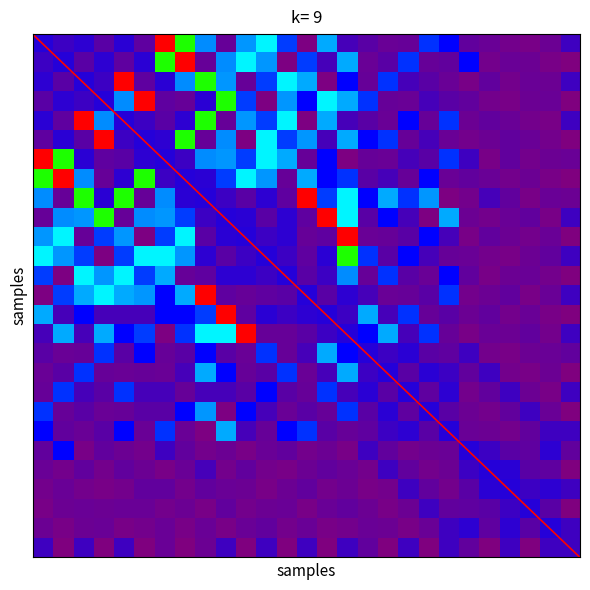

Reading right to left, what are all the values shown in this chart?

1: 27=1218	26=383	25=168	24=267	23=433	22=564	21=2362	20=2839	19=484	18=446	17=731	16=1109	15=3955	14=62	13=2939	12=4633	11=3775	10=494	9=3678	8=7383	7=11852	6=622	5=1584	4=737	3=1564	2=1285	1=1695
2: 27=0	26=168	25=383	24=433	23=267	22=2362	21=564	20=484	19=2839	18=731	17=446	16=3955	15=1109	14=2939	13=62	12=3775	11=4633	10=3678	9=494	8=11852	7=7383	6=1584	5=622	4=1564	3=737	2=1695	1=1285
3: 27=1218	26=383	25=433	24=267	23=564	22=168	21=446	20=731	19=1109	18=2839	17=484	16=2362	15=62	14=3955	13=4633	12=2939	11=494	10=3775	9=7383	8=3678	7=1584	6=622	5=11852	4=1285	3=1695	2=737	1=1564
4: 27=0	26=433	25=383	24=168	23=267	22=564	21=731	20=1109	19=446	18=484	17=2839	16=3955	15=4633	14=2362	13=3775	12=62	11=2939	10=7383	9=1584	8=494	7=622	6=11852	5=3678	4=1695	3=1285	2=1564	1=737
5: 27=1218	26=168	25=267	24=433	23=564	22=383	21=2839	20=484	19=2362	18=446	17=731	16=1109	15=3955	14=62	13=4633	12=2939	11=3775	10=494	9=7383	8=1564	7=737	6=1285	5=1695	4=3678	3=11852	2=622	1=1584
6: 27=0	26=267	25=433	24=564	23=383	22=267	21=446	20=1109	19=484	18=2839	17=2362	16=3955	15=1109	14=3775	13=2939	12=4633	11=62	10=3678	9=494	8=7383	7=1564	6=1695	5=1285	4=11852	3=737	2=1584	1=622
7: 27=433	26=383	25=267	24=564	23=168	22=1218	21=2839	20=731	19=1109	18=446	17=484	16=62	15=2362	14=494	13=3955	12=4633	11=2939	10=3775	9=3678	8=1285	7=1695	6=1564	5=737	4=622	3=1584	2=7383	1=11852
8: 27=0	26=168	25=383	24=267	23=433	22=564	21=446	20=2362	19=484	18=1109	17=731	16=2839	15=2362	14=3955	13=494	12=3775	11=4633	10=2939	9=1584	8=1695	7=1285	6=7383	5=1564	4=494	3=3678	2=11852	1=7383
9: 27=383	26=433	25=168	24=564	23=1109	22=267	21=62	20=3775	19=2839	18=3955	17=2362	16=4633	15=2939	14=11852	13=622	12=1564	11=737	10=1285	9=1695	8=1584	7=3678	6=494	5=7383	4=1584	3=7383	2=494	1=3678
10: 27=1218	26=168	25=564	24=433	23=267	22=383	21=3955	20=62	19=1109	18=2362	17=731	16=4633	15=11852	14=622	13=1564	12=737	11=1584	10=1695	9=1285	8=2939	7=3775	6=3678	5=494	4=7383	3=3775	2=3678	1=494
11: 27=0	26=433	25=267	24=383	23=564	22=168	21=1109	20=2362	19=731	18=484	17=446	16=11852	15=622	14=494	13=1564	12=1285	11=1695	10=1584	9=737	8=4633	7=2939	6=62	5=3775	4=2939	3=494	2=4633	1=3775
12: 27=1218	26=564	25=383	24=168	23=267	22=433	21=484	20=1109	19=2362	18=731	17=2839	16=7383	15=1584	14=622	13=1285	12=1695	11=1285	10=737	9=1564	8=3775	7=4633	6=4633	5=2939	4=62	3=2939	2=3775	1=4633
13: 27=0	26=267	25=433	24=383	23=168	22=564	21=2362	20=446	19=731	18=2839	17=484	16=3678	15=1285	14=737	13=1695	12=1285	11=1564	10=1564	9=622	8=494	7=3955	6=2939	5=4633	4=3775	3=4633	2=62	1=2939
14: 27=1218	26=433	25=168	24=564	23=383	22=267	21=2839	20=731	19=484	18=446	17=1109	16=1564	15=737	14=1695	13=737	12=622	11=494	10=622	9=11852	8=3955	7=2362	6=3775	5=3955	4=4633	3=3955	2=2939	1=62
15: 27=0	26=168	25=433	24=267	23=564	22=383	21=731	20=484	19=2839	18=1109	17=3955	16=1285	15=1695	14=1564	13=1285	12=1584	11=622	10=11852	9=2939	8=2362	7=2362	6=1109	5=1109	4=1109	3=2362	2=1109	1=3955
16: 27=1218	26=267	25=564	24=383	23=433	22=168	21=484	20=2839	19=1109	18=3955	17=2362	16=1695	15=1284	14=737	13=494	12=494	11=11852	10=4633	9=4633	8=2839	7=62	6=2939	5=2362	4=3955	3=1109	2=3955	1=1109
17: 27=564	26=433	25=383	24=168	23=267	22=1218	21=622	20=737	19=1584	18=1285	17=1695	16=2362	15=3955	14=1109	13=484	12=2839	11=446	10=731	9=2362	8=731	7=484	6=2362	5=731	4=2839	3=484	2=446	1=731
18: 27=0	26=383	25=168	24=267	23=1218	22=564	21=1285	20=1584	19=737	18=1695	17=1285	16=3955	15=1109	14=446	13=2839	12=731	11=484	10=2362	9=3955	8=1109	7=446	6=484	5=446	4=484	3=2839	2=731	1=446
19: 27=1218	26=168	25=383	24=1218	23=564	22=267	21=1564	20=622	19=1695	18=737	17=1584	16=1109	15=2839	14=484	13=731	12=2362	11=731	10=1109	9=1109	8=484	7=1109	6=1109	5=2839	4=731	3=1109	2=2839	1=484
20: 27=0	26=433	25=1218	24=564	23=267	22=383	21=737	20=1695	19=622	18=1584	17=737	16=2839	15=484	14=731	13=446	12=1109	11=2362	10=62	9=3775	8=2362	7=731	6=731	5=484	4=446	3=731	2=484	1=2839
21: 27=1218	26=1218	25=564	24=267	23=383	22=433	21=1695	20=737	19=1564	18=1285	17=622	16=484	15=731	14=2839	13=2362	12=484	11=1109	10=3955	9=62	8=446	7=2839	6=446	5=2362	4=731	3=446	2=564	1=2362
22: 27=564	26=1564	25=622	24=737	23=1285	22=1695	21=433	20=383	19=267	18=564	17=1218	16=168	15=383	14=267	13=564	12=433	11=168	10=383	9=267	8=564	7=1218	6=267	5=383	4=564	3=168	2=2362	1=564
23: 27=0	26=622	25=737	24=1584	23=1695	22=1285	21=383	20=267	19=564	18=1218	17=267	16=433	15=564	14=383	13=168	12=267	11=564	10=267	9=1109	8=433	7=168	6=383	5=564	4=267	3=564	2=267	1=433
24: 27=1218	26=1564	25=1285	24=1695	23=1584	22=737	21=267	20=564	19=1218	18=267	17=168	16=383	15=267	14=564	13=383	12=168	11=383	10=433	9=564	8=267	7=564	6=564	5=267	4=168	3=267	2=433	1=267
25: 27=0	26=737	25=1695	24=1285	23=737	22=622	21=564	20=1218	19=383	18=168	17=383	16=564	15=433	14=168	13=433	12=383	11=267	10=564	9=168	8=383	7=267	6=433	5=433	4=383	3=433	2=383	1=168
26: 27=1218	26=1695	25=737	24=1564	23=622	22=1564	21=1218	20=433	19=168	18=383	17=433	16=267	15=168	14=433	13=267	12=564	11=433	10=168	9=433	8=168	7=433	6=267	5=168	4=433	3=383	2=168	1=383
27: 27=1218	26=1218	25=0	24=1218	23=0	22=564	21=1218	20=0	19=1218	18=0	17=564	16=1218	15=0	14=1218	13=0	12=1218	11=0	10=1218	9=383	8=0	7=433	6=0	5=1218	4=0	3=1218	2=0	1=1218